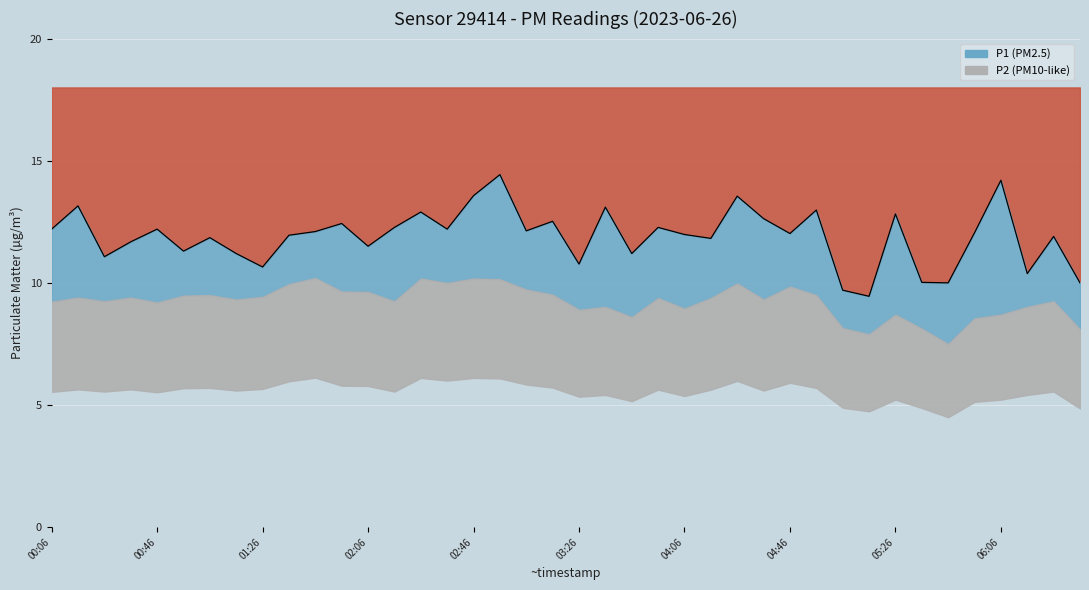

At which label does the data first exceed 12?

00:06